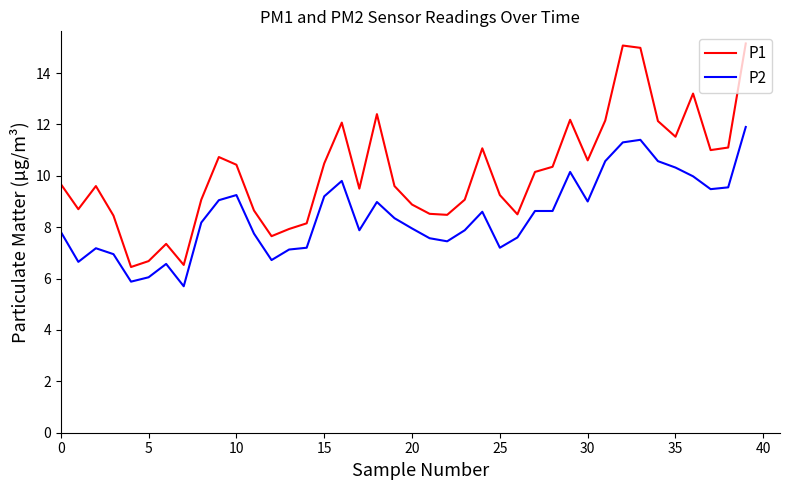

Rank the series by their average value, from lowest to highest.

P2, P1